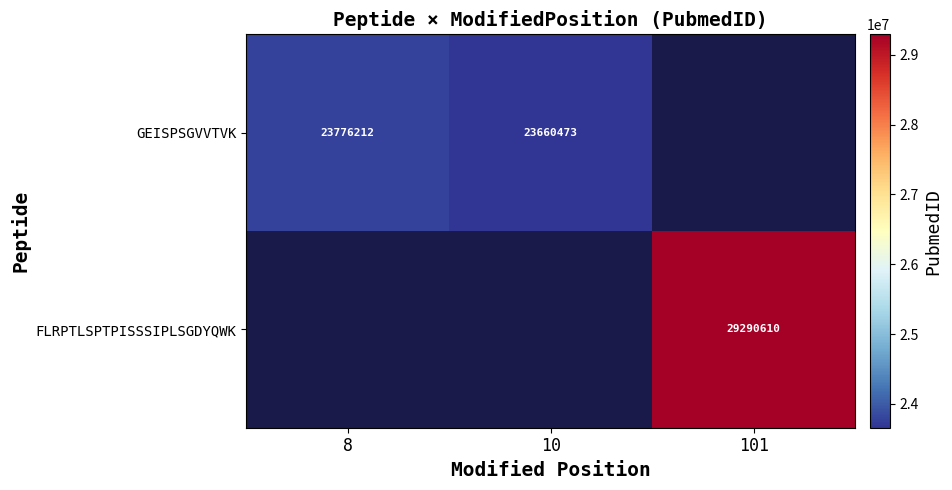

The GEISPSGVVTVK series shows 11809753 at 10. True or false?

False